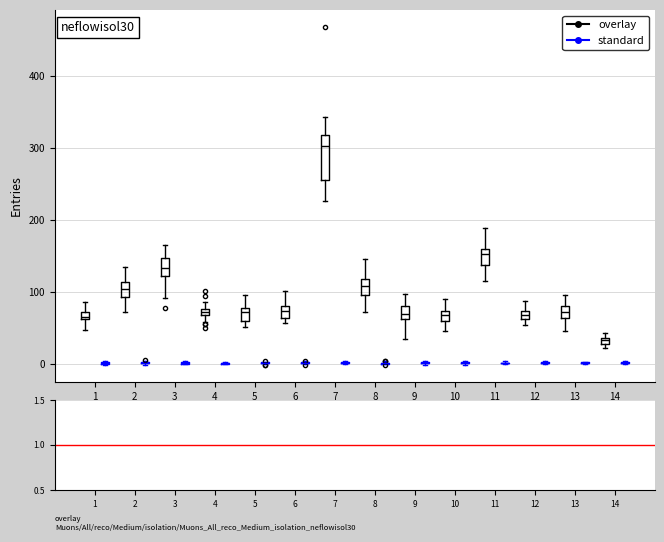

Comparing the boxes themselves (not the whiskers), which one is the tallest?

7 (overlay)